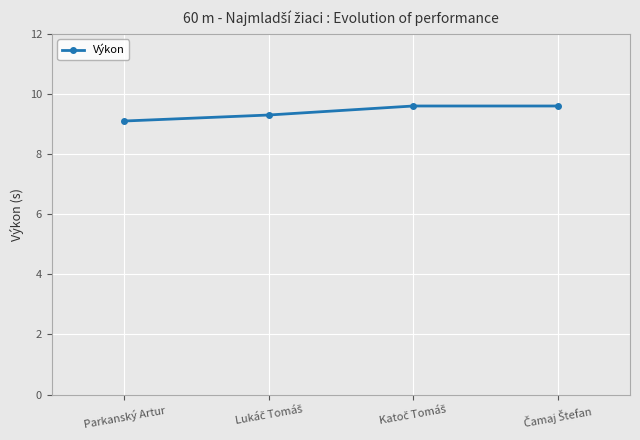

What value does the data have at Parkanský Artur?

9.1